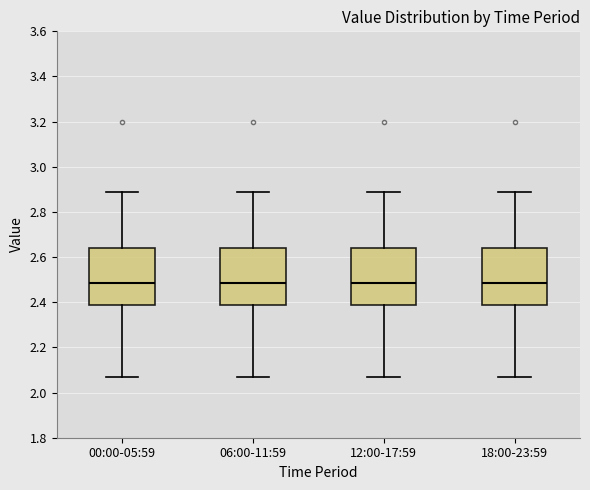

Where does the lower whisker of the box for 12:00-17:59 end on the y-axis? The values are not printed on the chart, so give them approximately, as read against the axis.

2.08